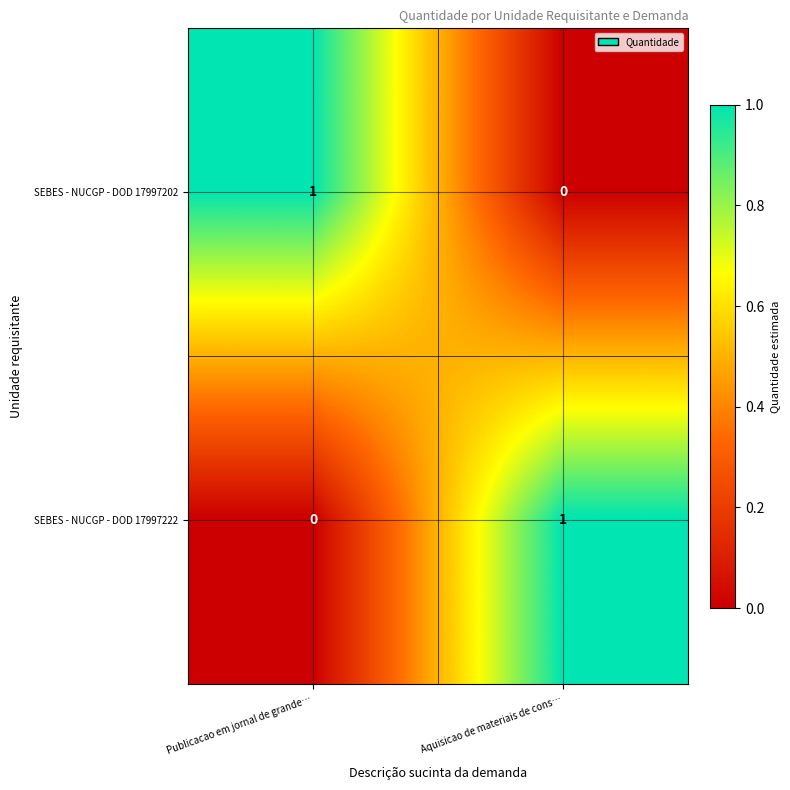

At which label is SEBES - NUCGP - DOD 17997202 closest to 0?

Aquisicao de materiais de cons…